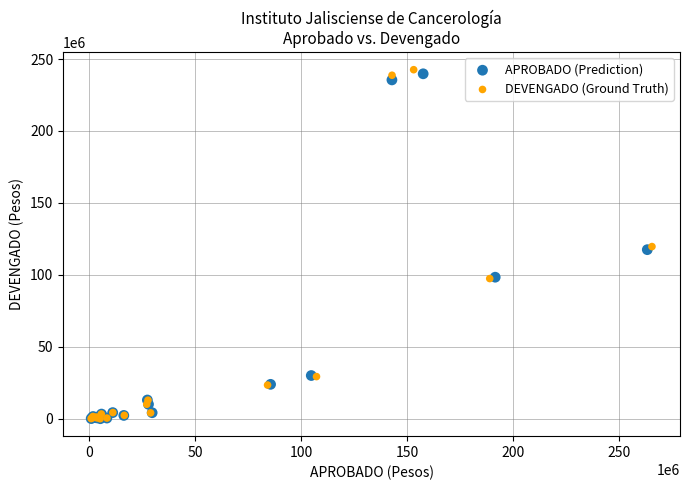

Which series has the largest Y range (max minus min)?

DEVENGADO (Ground Truth)